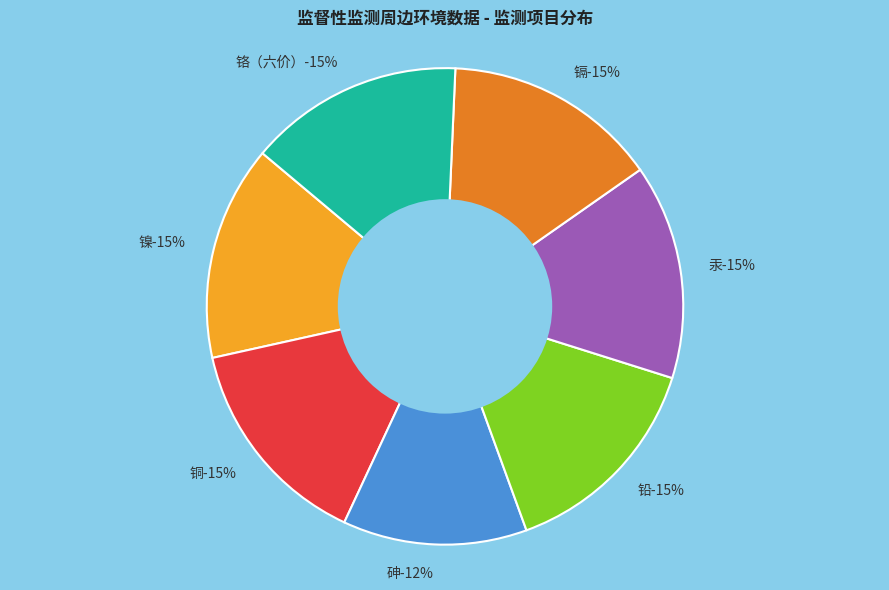

Is it true that 铬（六价） is 15% of the pie?

True